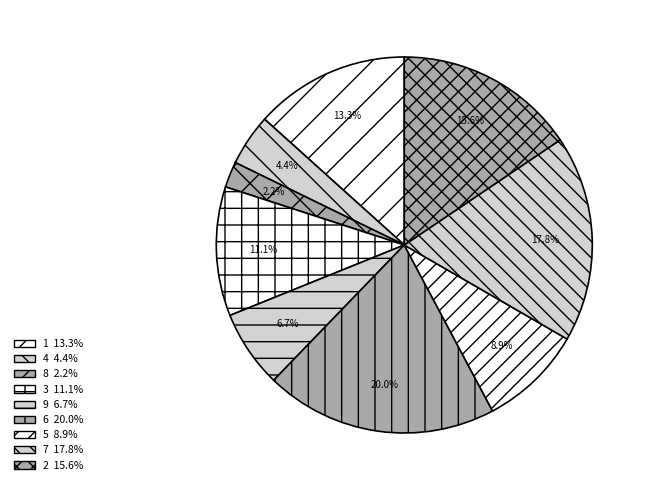

Is there a majority slice in this chart?

No